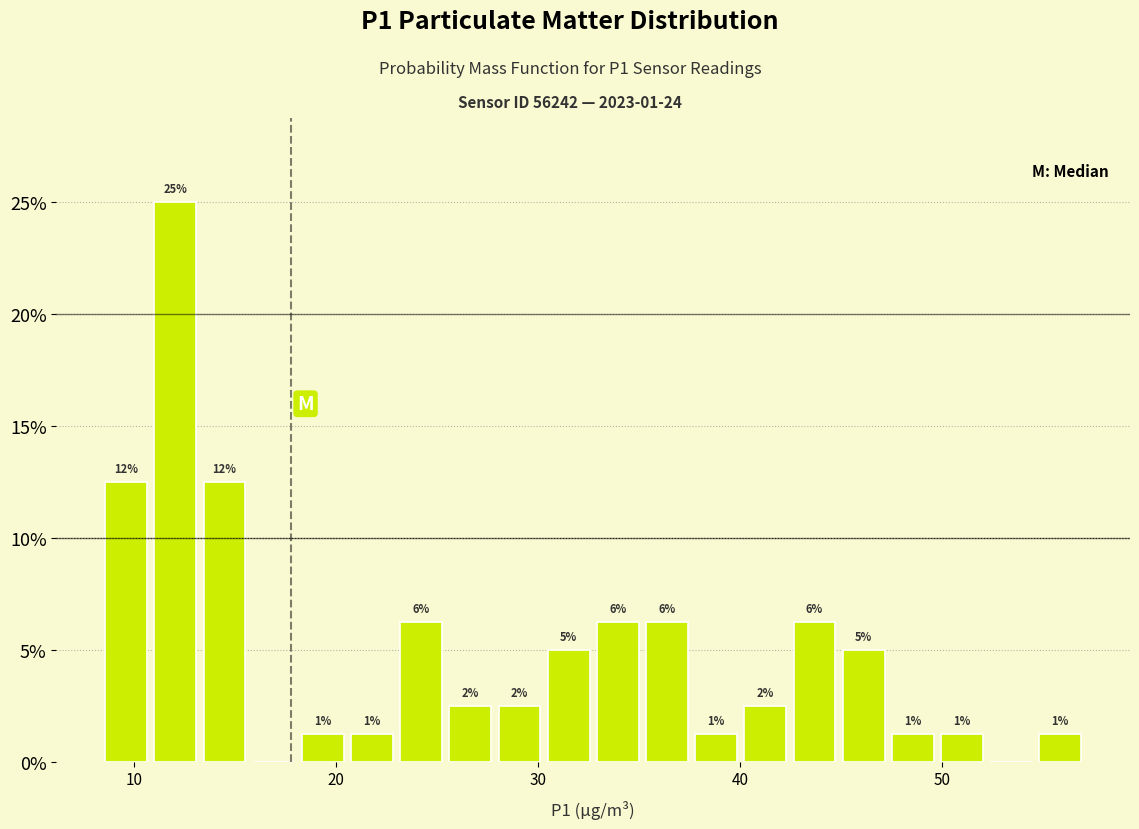

Read against the x-axis, roughly where is the centre of the tallest bar?

12